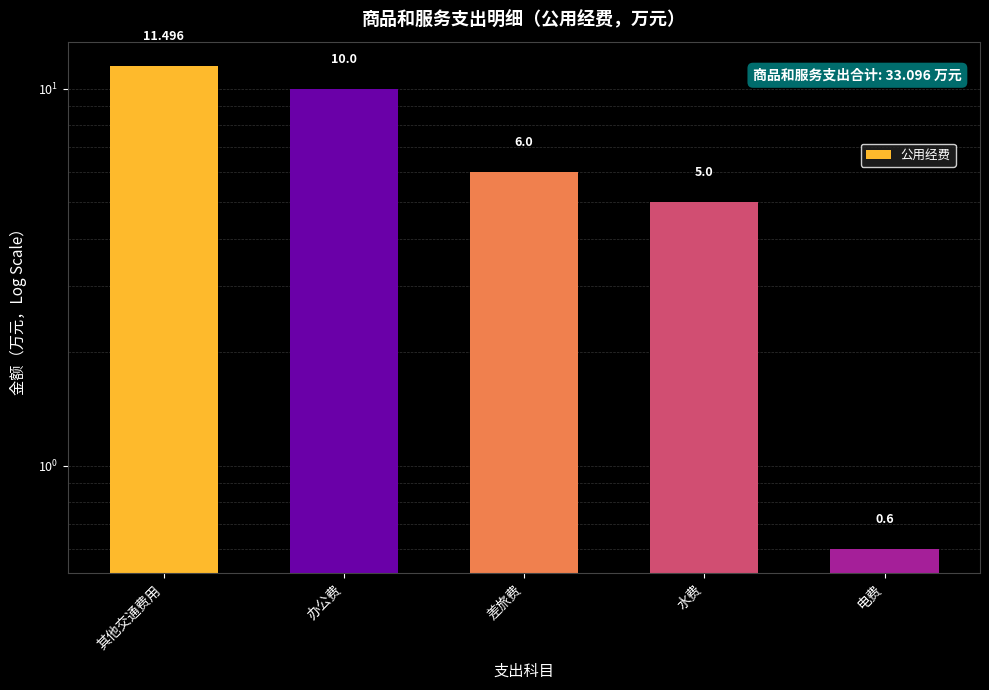

What is the difference between the maximum and minimum values?

10.9